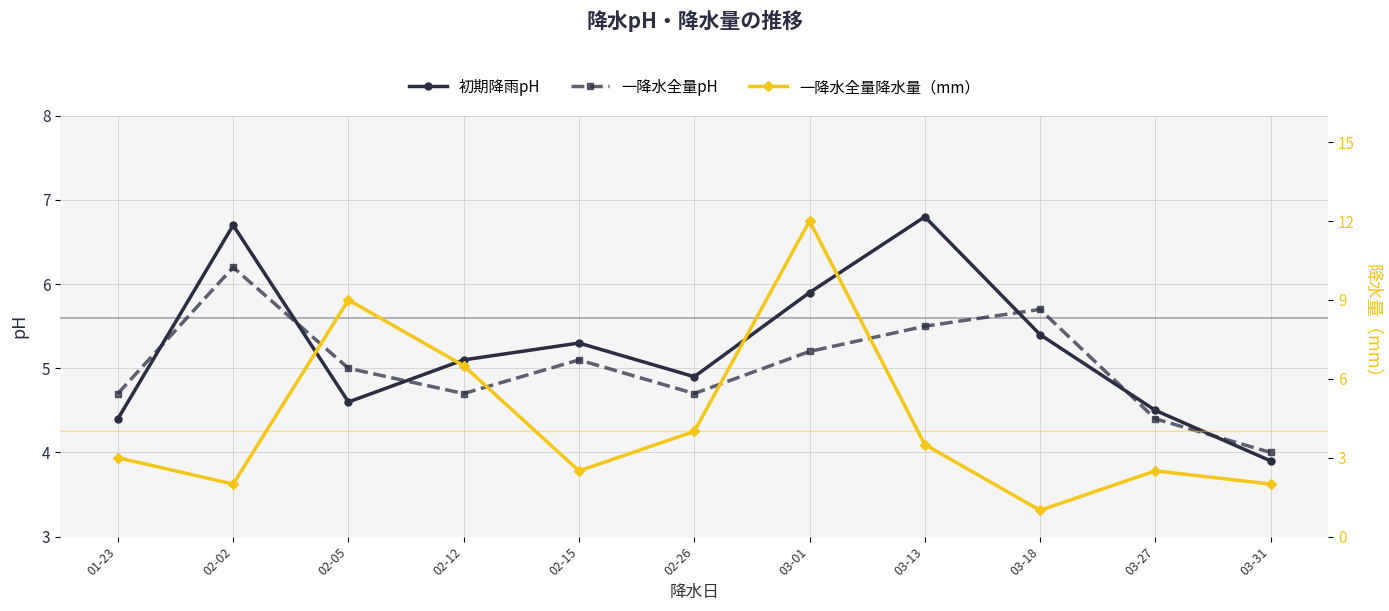

Count the number of data series in this chart.

3